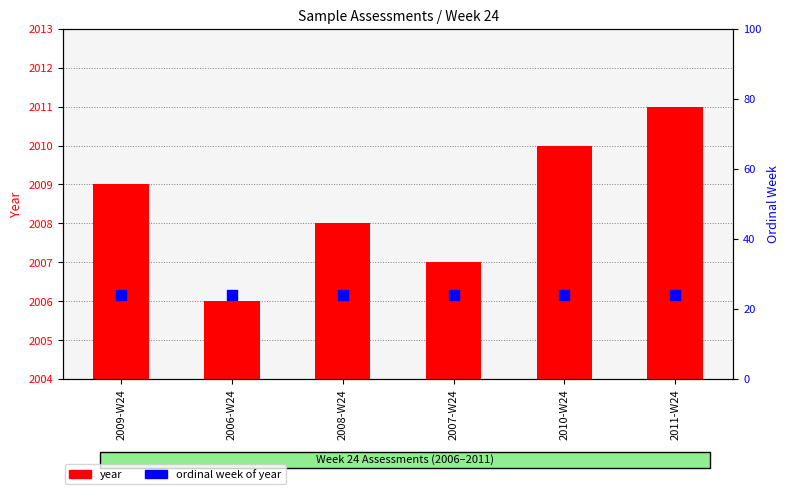

Which series reaches the minimum Y coordinate?

ordinal week of year